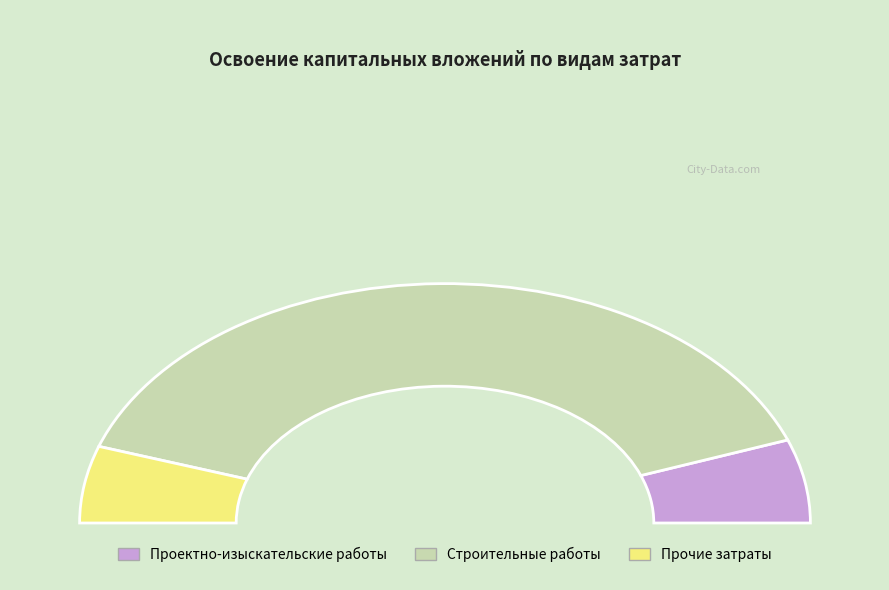

Which has a higher value, Проектно-изыскательские работы or Строительные работы?

Строительные работы